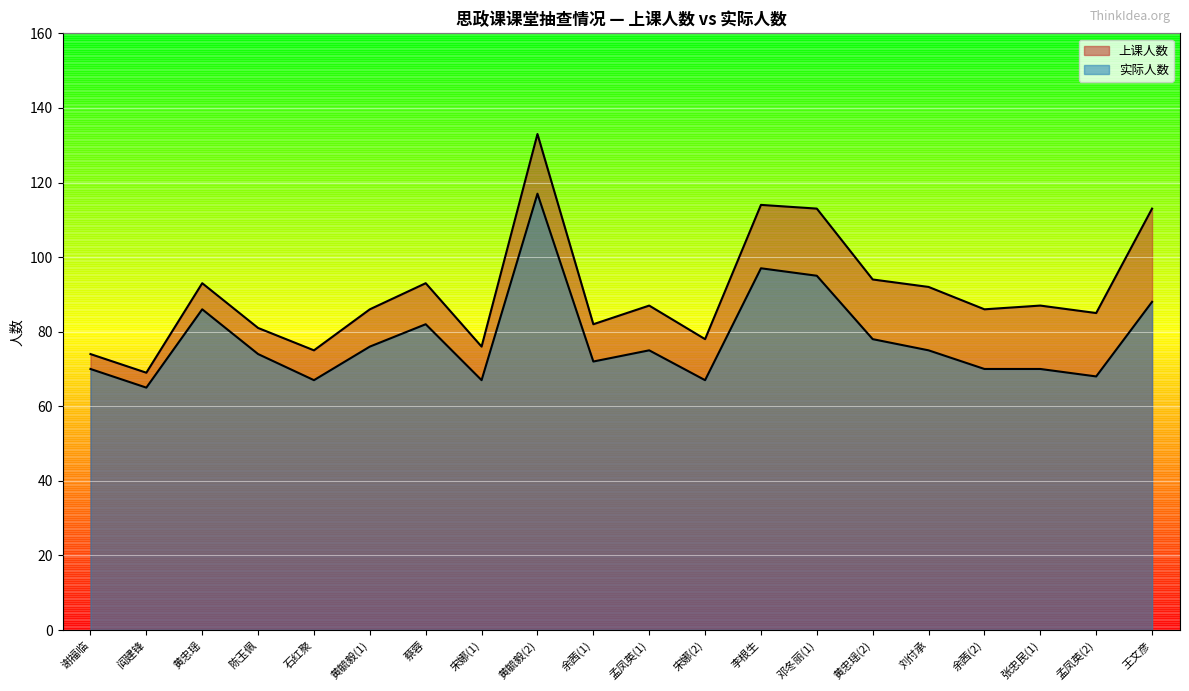

In 上课人数, how many points are higher than both neighbors (excluding endpoints)?

6